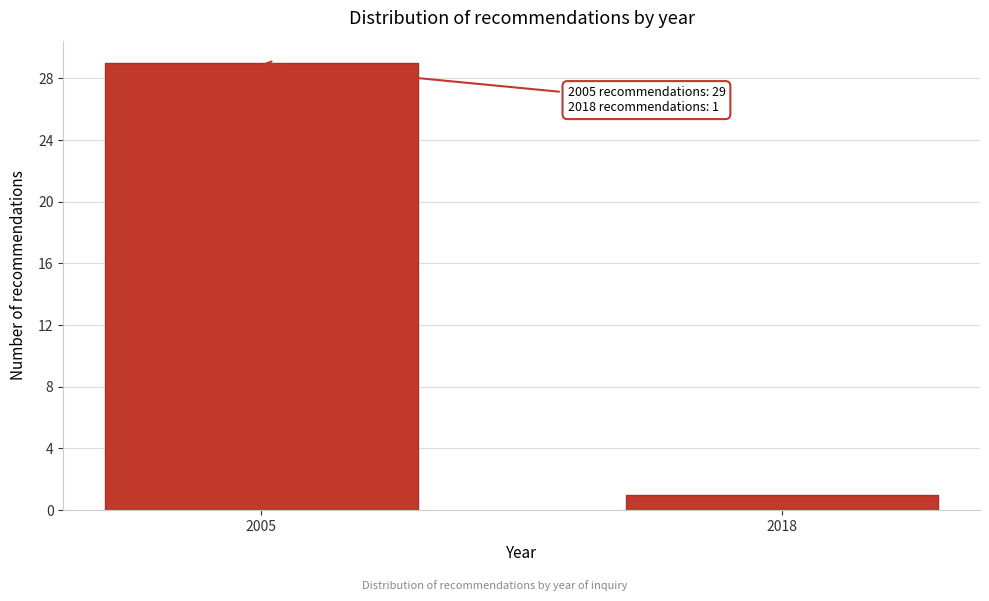

Reading left to right, list all the values displayed in this chart.

29	1